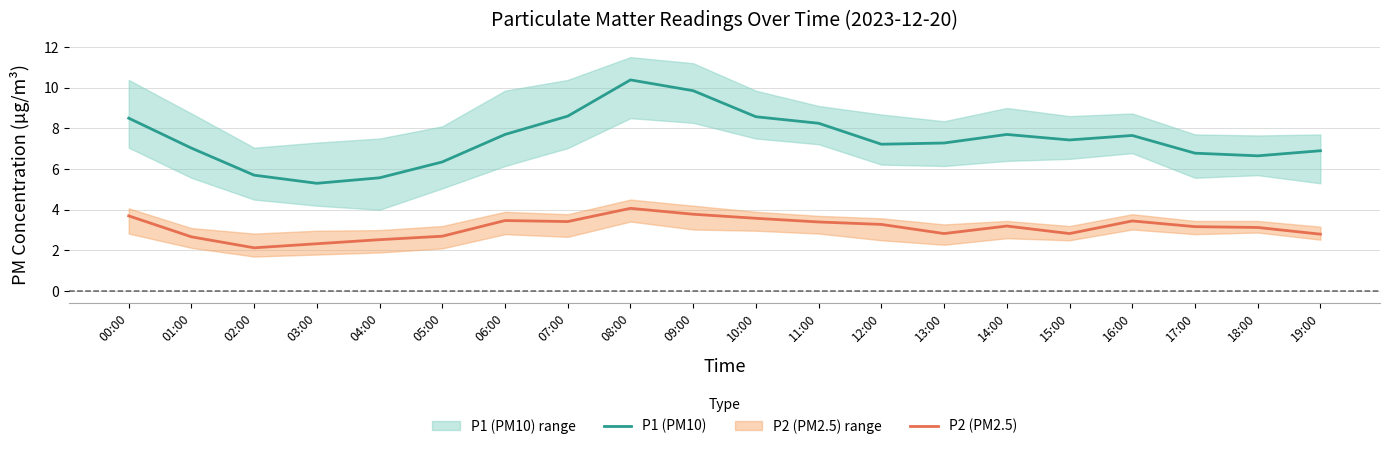

Reading left to right, list all the values displayed in this chart.

P1 (PM10): 8.5	7.0	5.7	5.3	5.6	6.3	7.7	8.6	10.4	9.8	8.6	8.2	7.2	7.3	7.7	7.4	7.7	6.8	6.7	6.9
P2 (PM2.5): 3.7	2.7	2.1	2.3	2.5	2.7	3.5	3.4	4.1	3.8	3.6	3.4	3.3	2.8	3.2	2.8	3.5	3.2	3.1	2.8